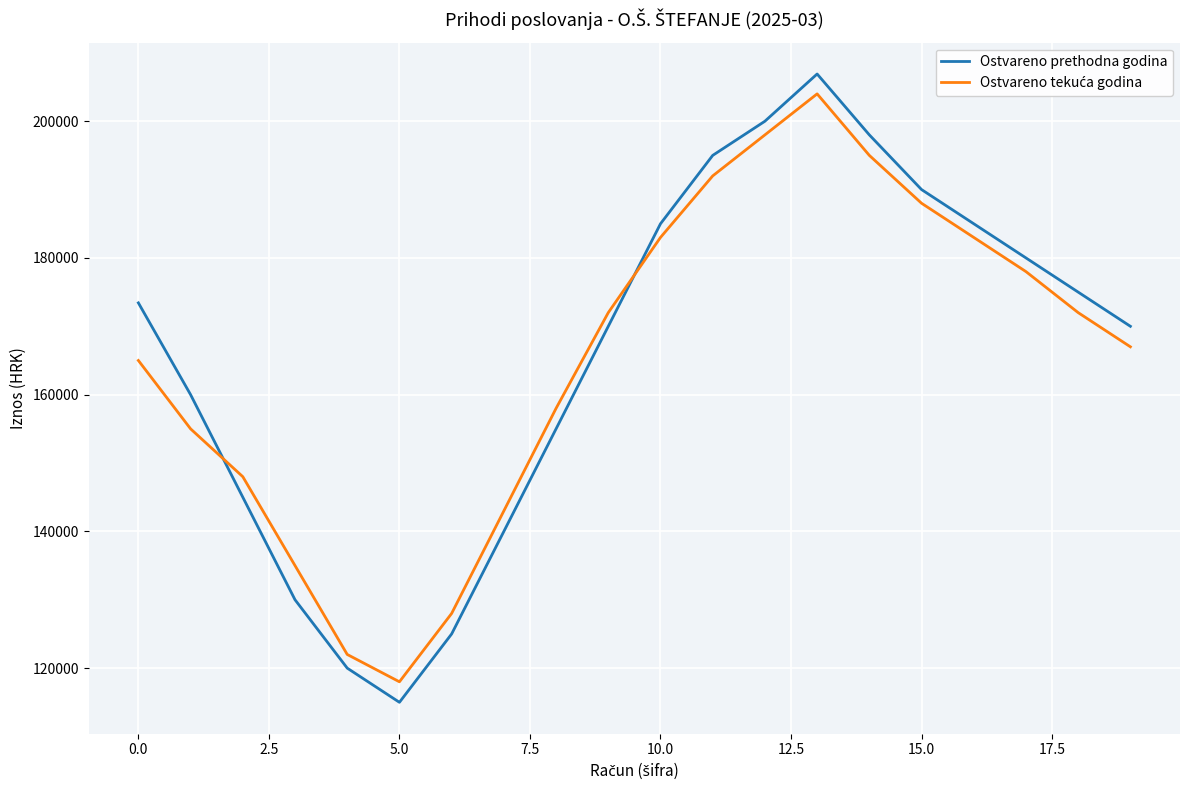

Does the chart display data point markers on the line(s)?

No